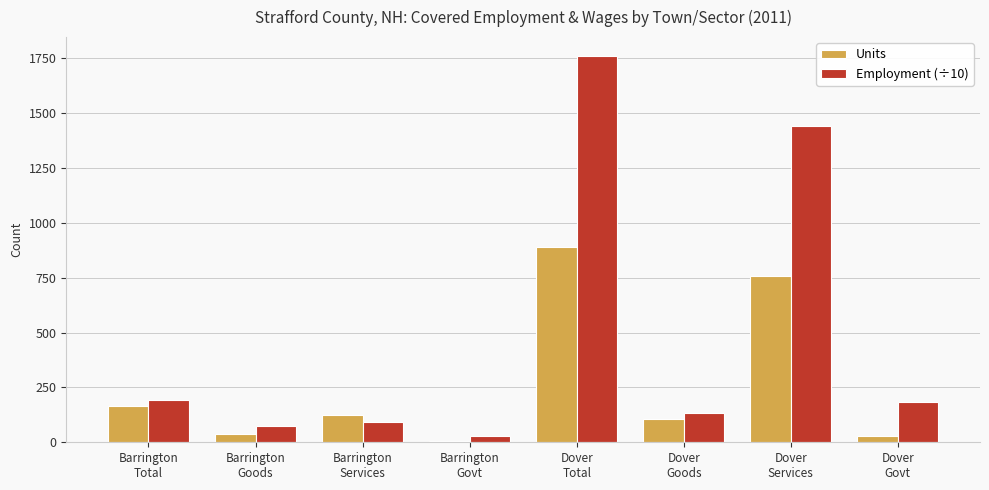

What is the maximum value for Employment (÷10)?

1757.9